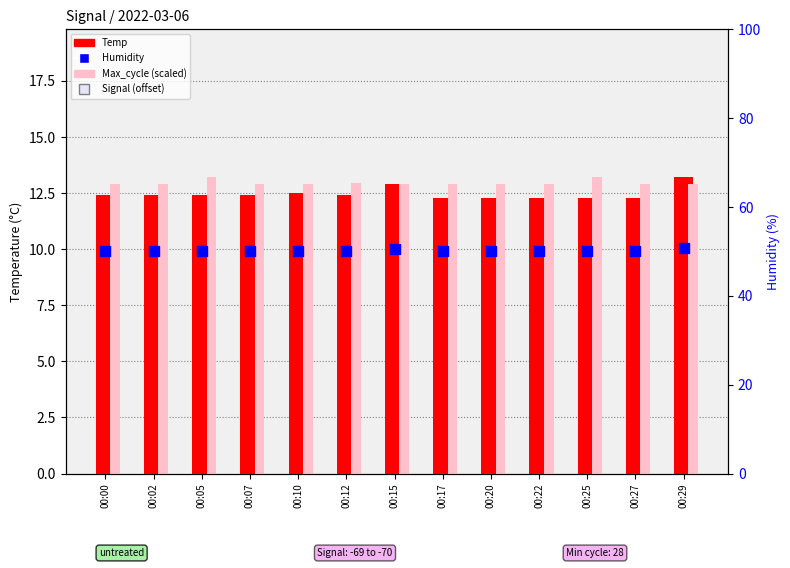

At which category is the sum across all series the highest?

00:29